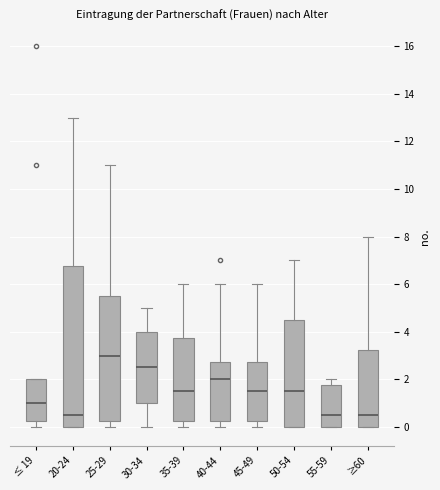

Which box is the tallest, from its lower edge to its upper edge?

20-24